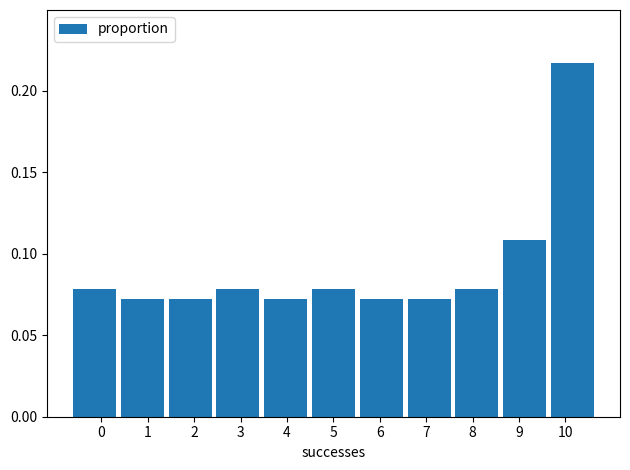

What is the sum of all values?

1.0